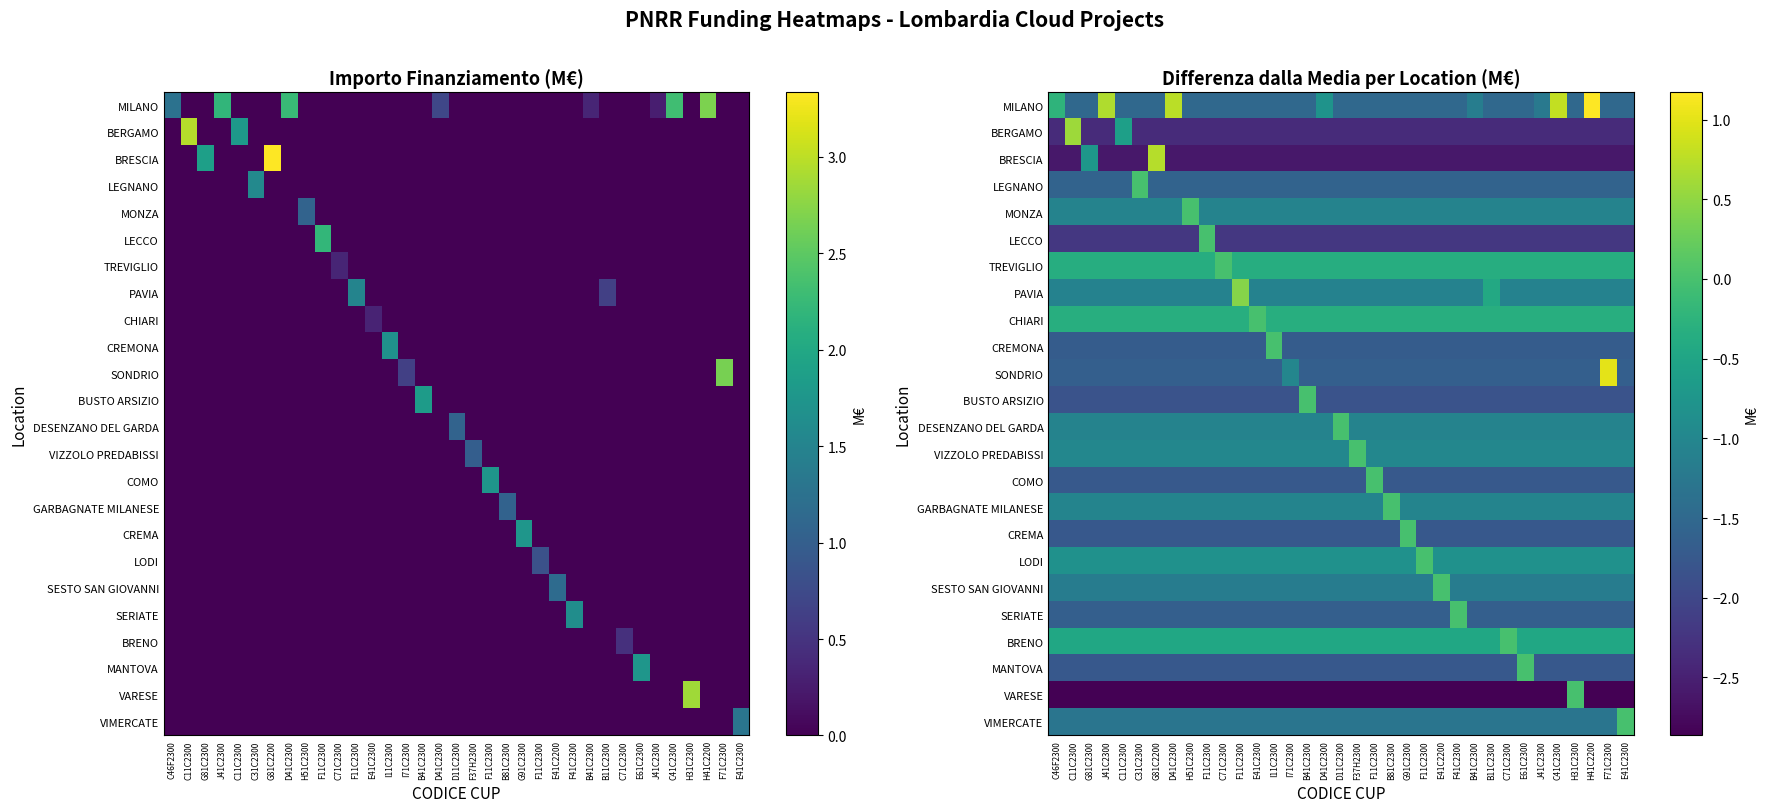

What is the greatest value displayed?

1.2